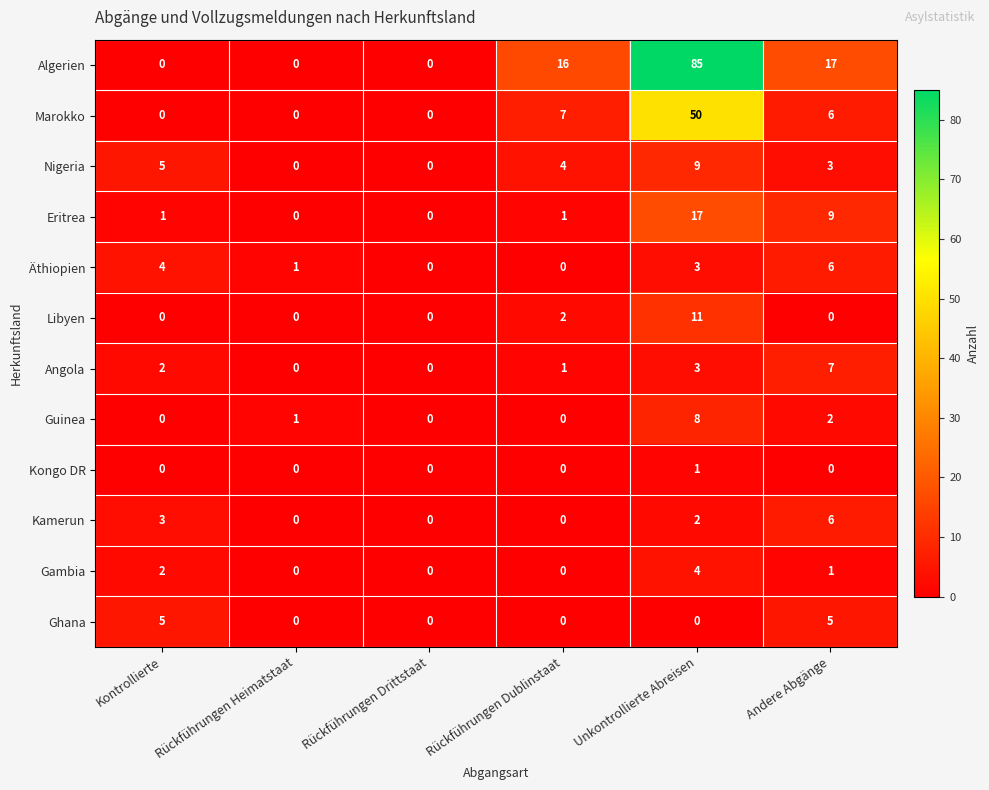

What is the difference between the second highest and minimum values in the Äthiopien series?

4